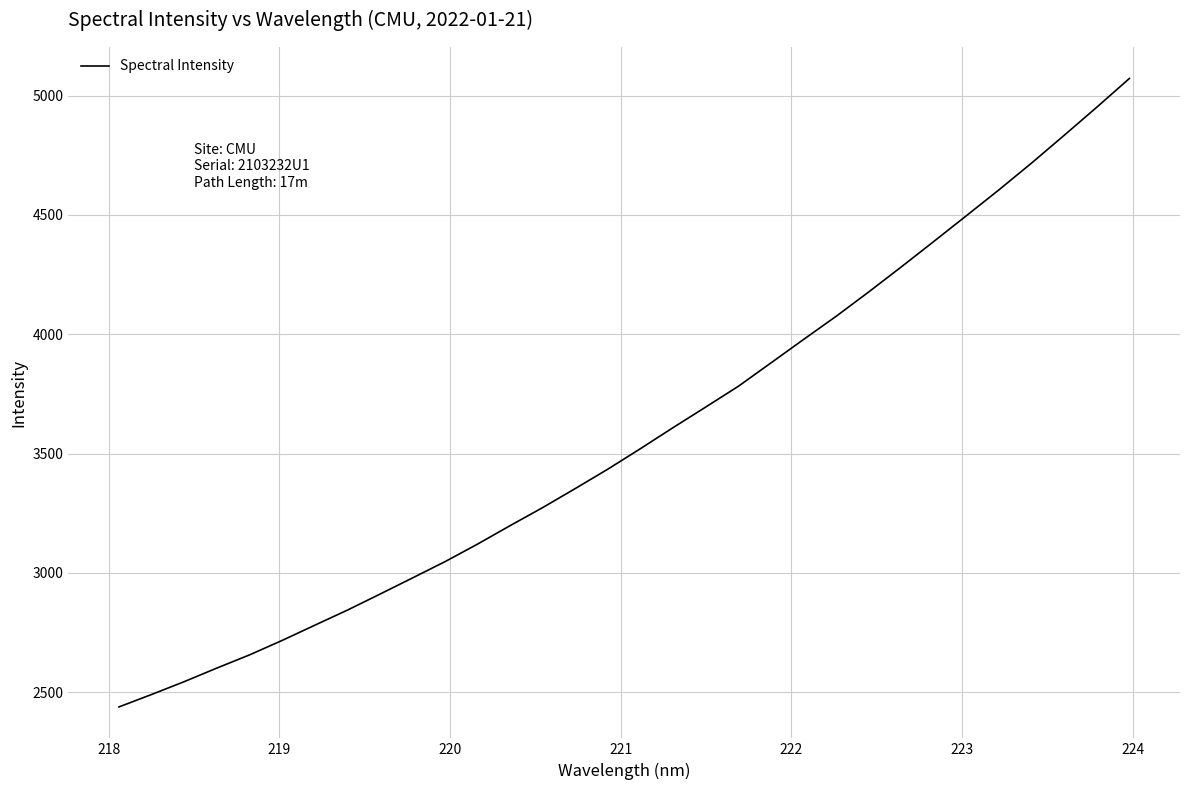

Does the chart have visible grid lines?

Yes